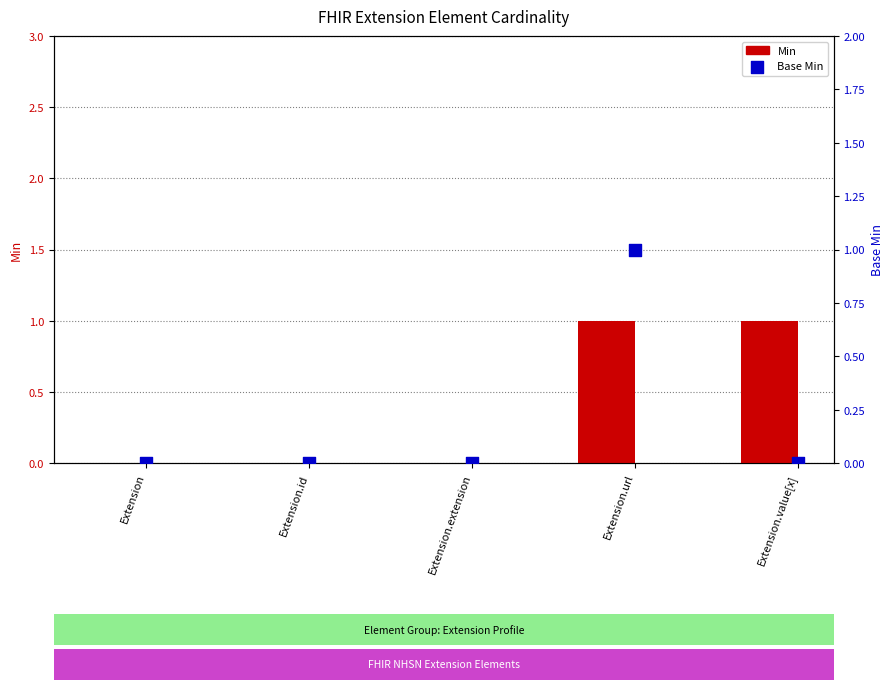

Is the value of Base Min at Extension.value[x] greater than the value of Min at Extension.extension?

No